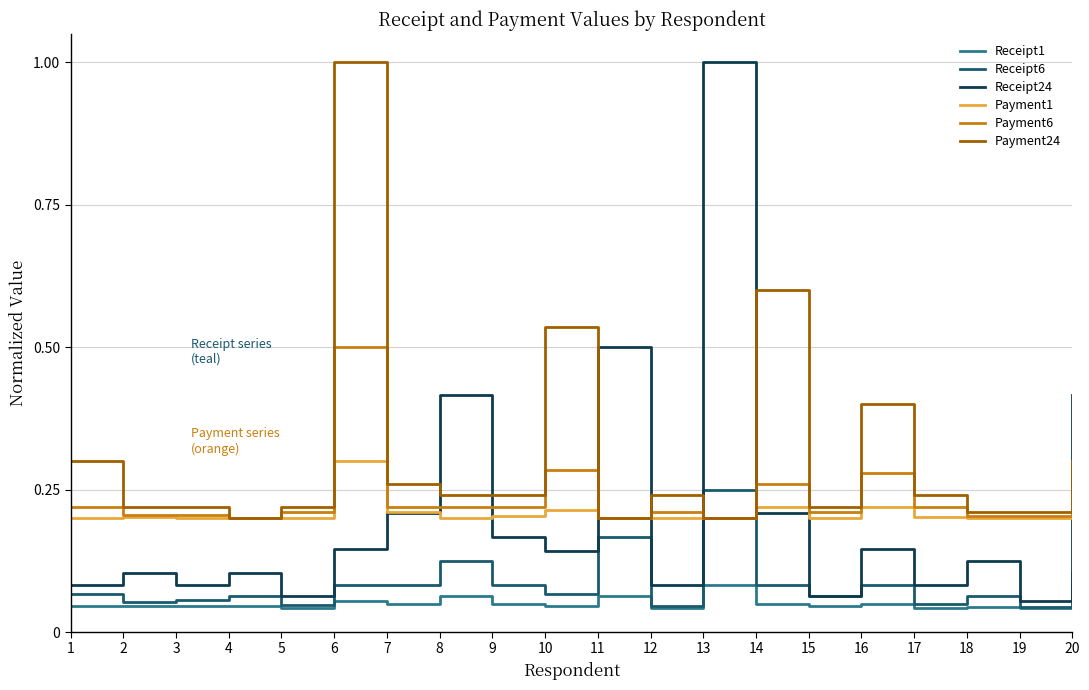

At how many categories does at least one series exceed 0?

20